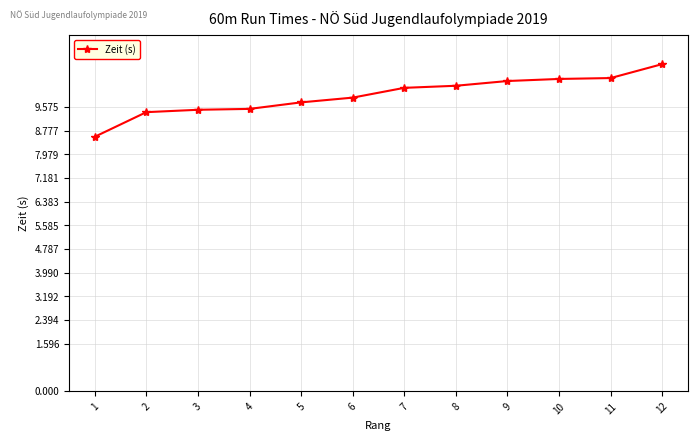

What is the smallest value displayed?

8.6